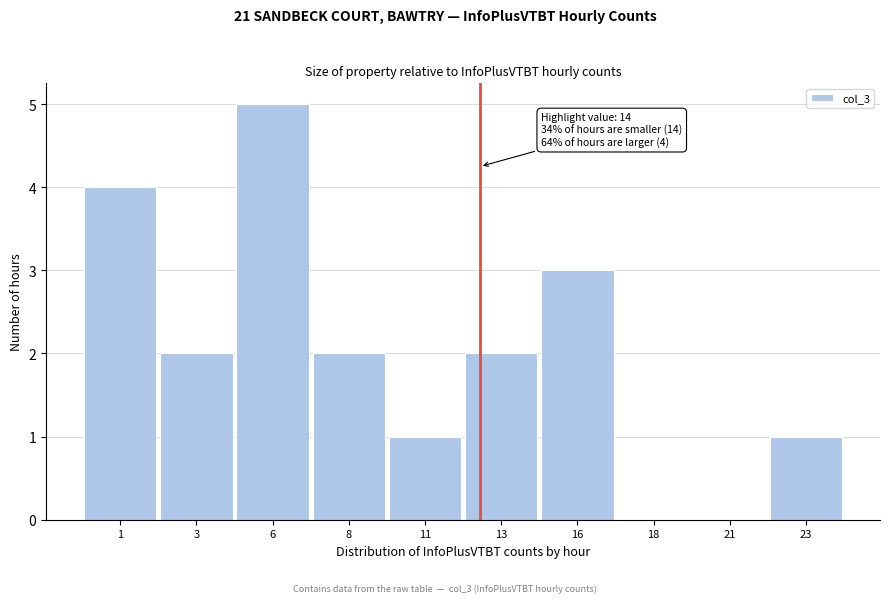

Reading left to right, what are all the values shown in this chart?

1=4	3=2	6=5	8=2	11=1	13=2	16=3	18=0	21=0	23=1